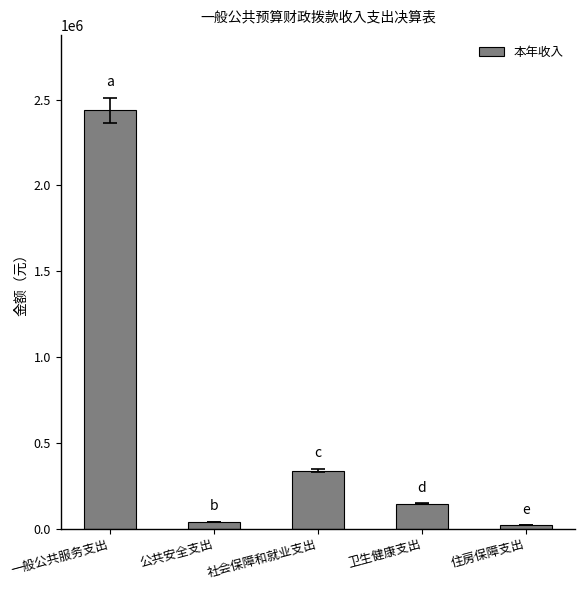

What is the difference between the second highest and second lowest values?

300106.3